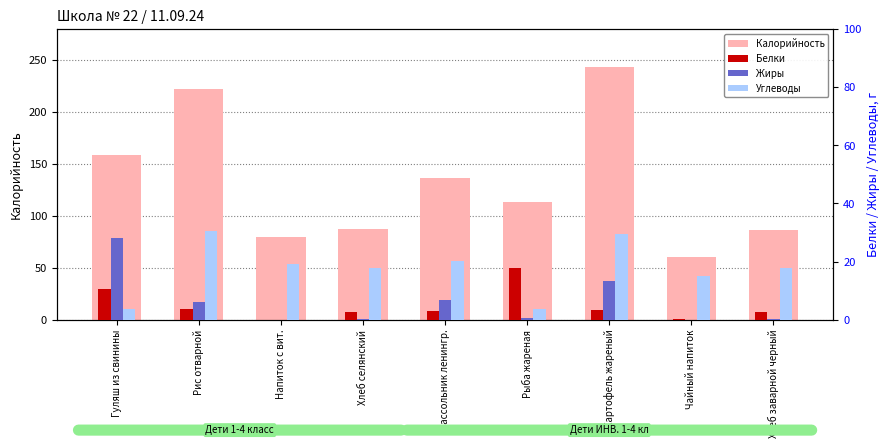

Does the chart contain stacked bars?

No